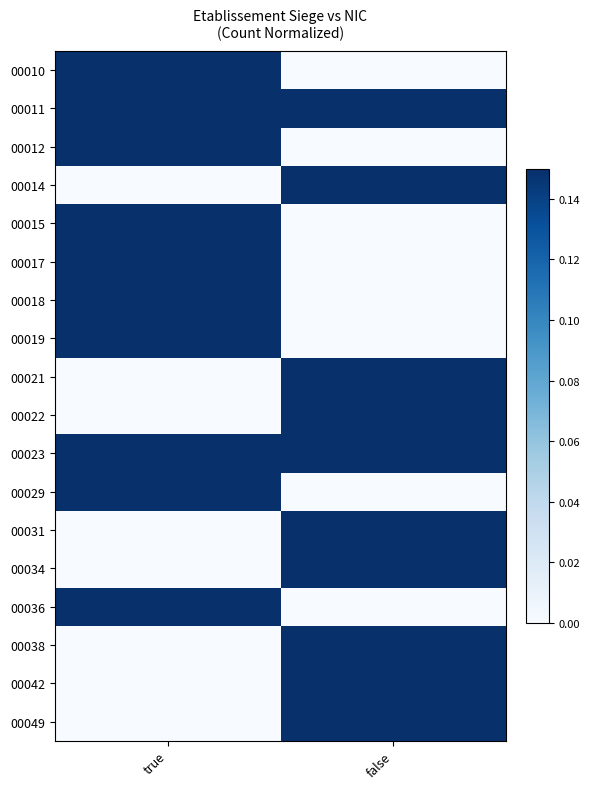

Reading right to left, list all the values displayed in this chart.

00010: false=0.0	true=1.0
00011: false=1.0	true=1.0
00012: false=0.0	true=1.0
00014: false=1.0	true=0.0
00015: false=0.0	true=1.0
00017: false=0.0	true=1.0
00018: false=0.0	true=1.0
00019: false=0.0	true=1.0
00021: false=1.0	true=0.0
00022: false=1.0	true=0.0
00023: false=1.0	true=1.0
00029: false=0.0	true=1.0
00031: false=1.0	true=0.0
00034: false=1.0	true=0.0
00036: false=0.0	true=1.0
00038: false=1.0	true=0.0
00042: false=1.0	true=0.0
00049: false=1.0	true=0.0